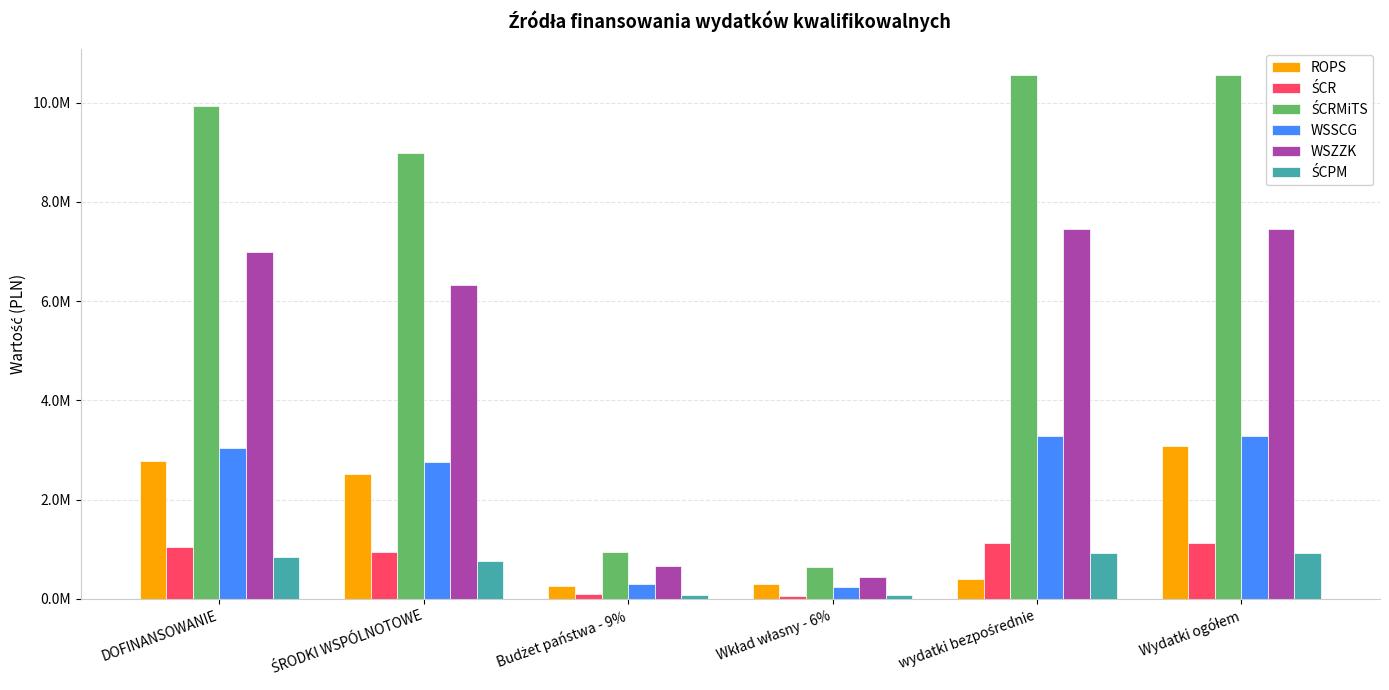

Is the value of WSZZK at ŚRODKI WSPÓLNOTOWE greater than the value of WSSCG at DOFINANSOWANIE?

Yes